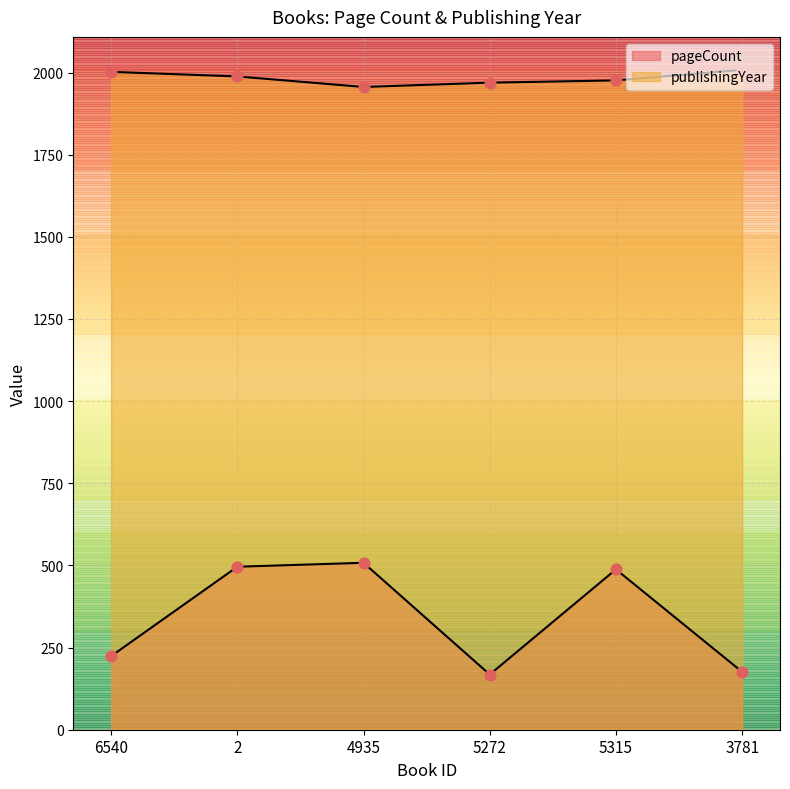

At how many categories does at least one series exceed 403?

6